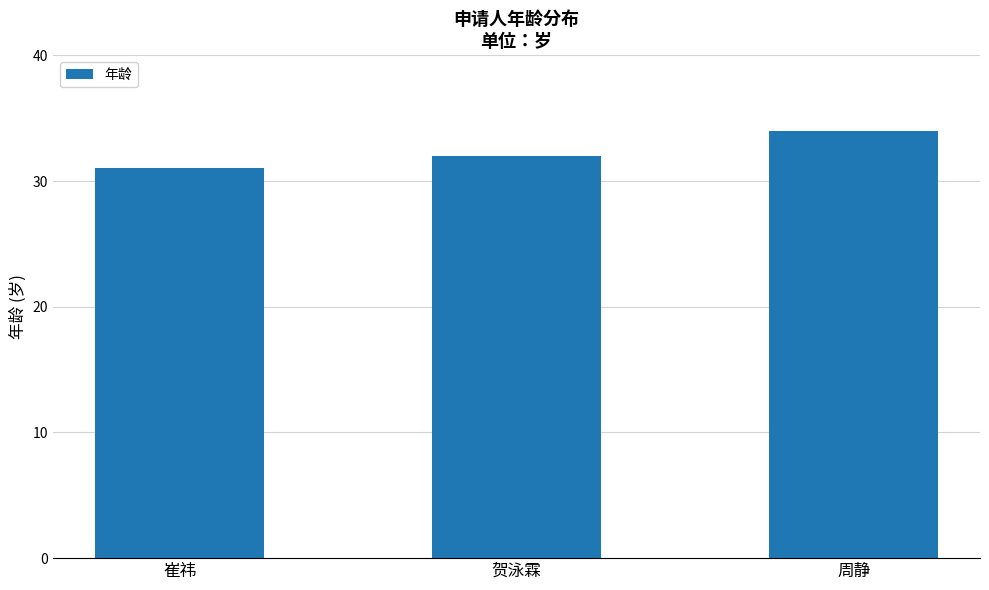

Is it true that the value at 崔祎 is 31?

True